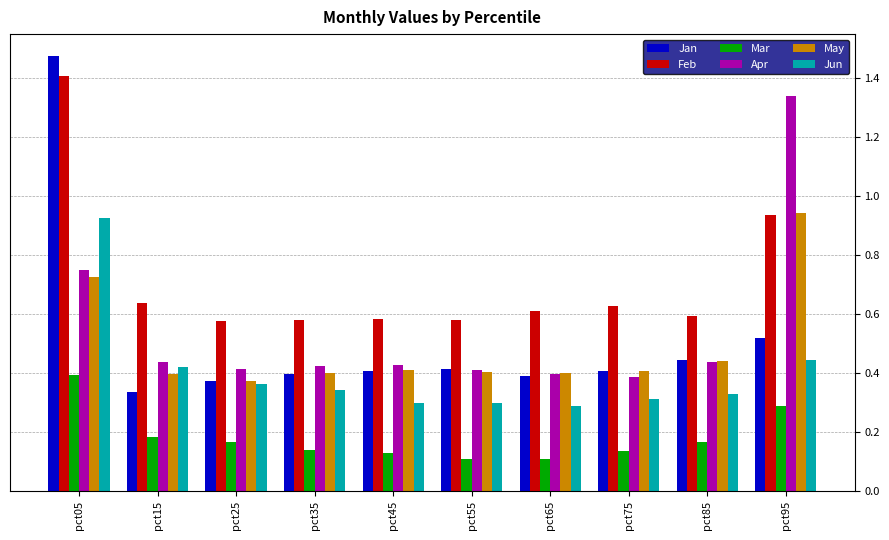

At which category is the sum across all series the highest?

pct05